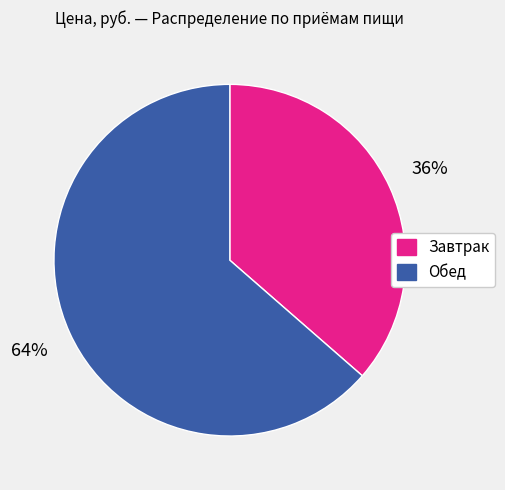

Is the sum of Обед and Завтрак greater than half?

Yes